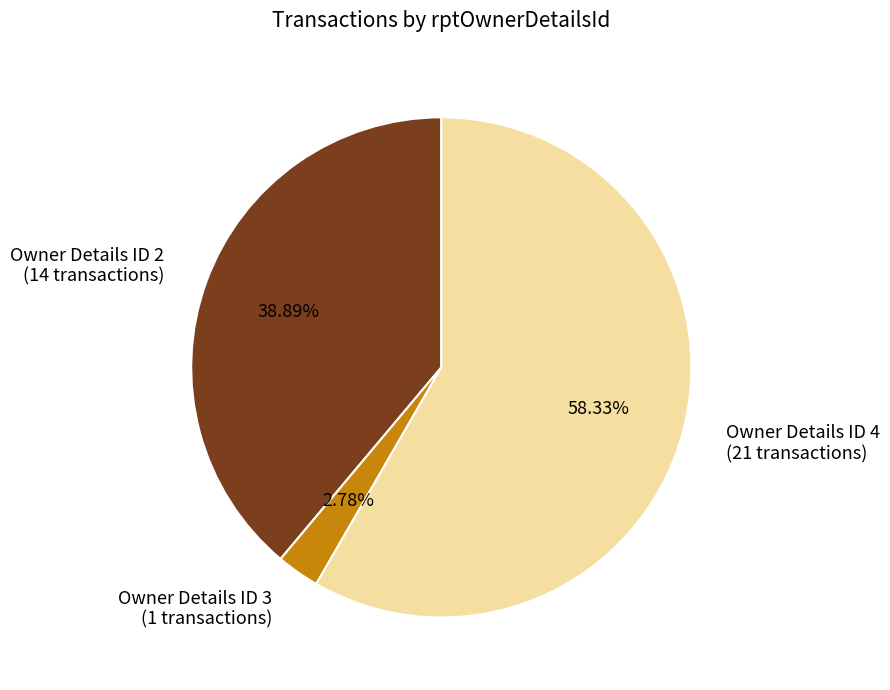

Rank the categories by value from lowest to highest.

Owner Details ID 3 (1 transactions), Owner Details ID 2 (14 transactions), Owner Details ID 4 (21 transactions)